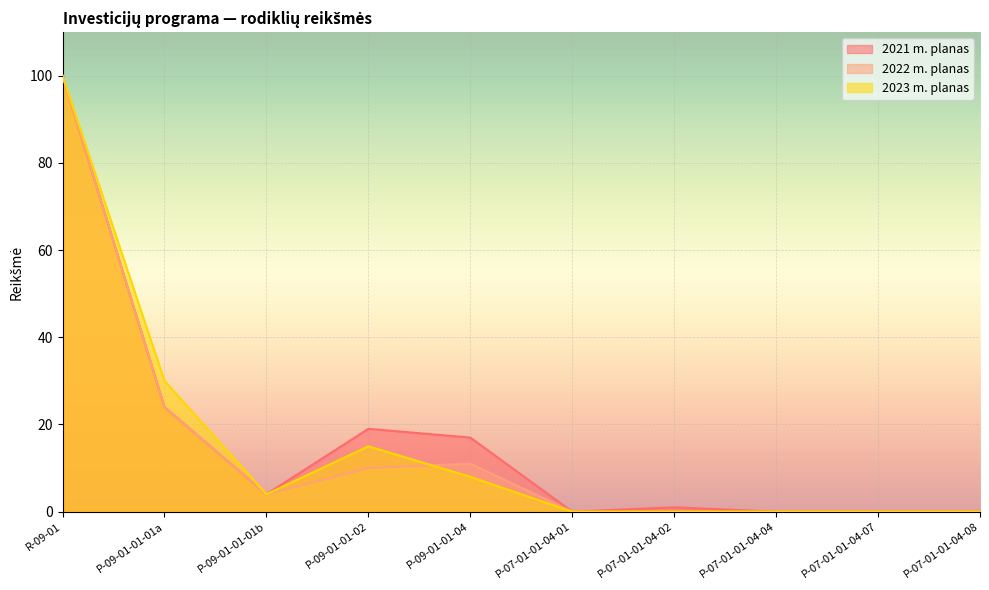

Is it true that 2021 m. planas equals 17 at P-09-01-01-04?

True